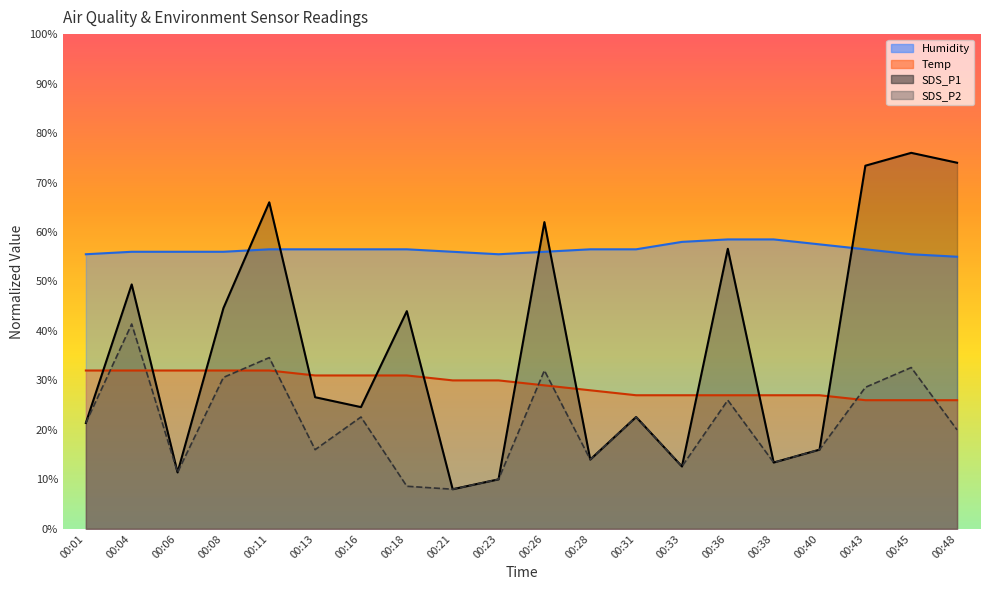

At which category does SDS_P2 reach its first local valley?

00:06